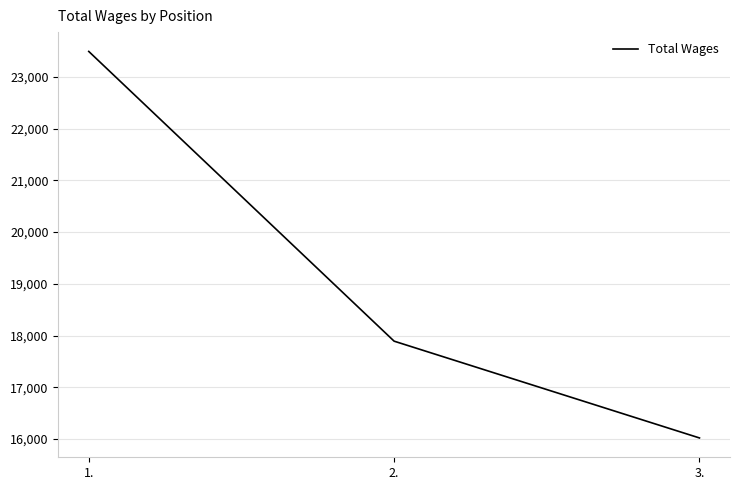

What is the maximum value shown in the chart?

23493